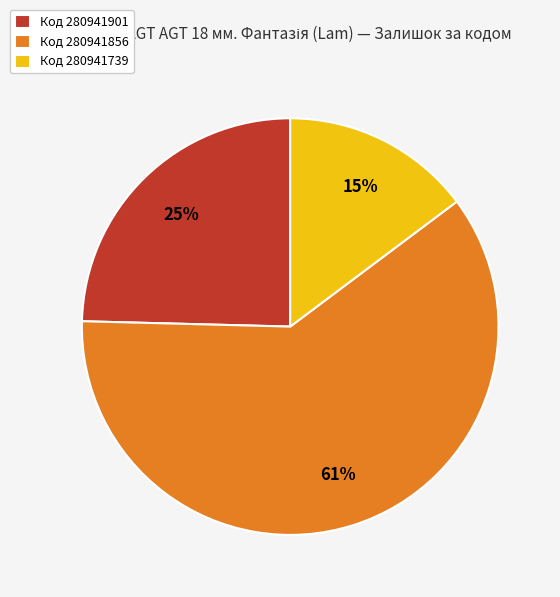

To the nearest percent, what is the difference between the Код 280941901 and Код 280941739 slice percentages?

10%